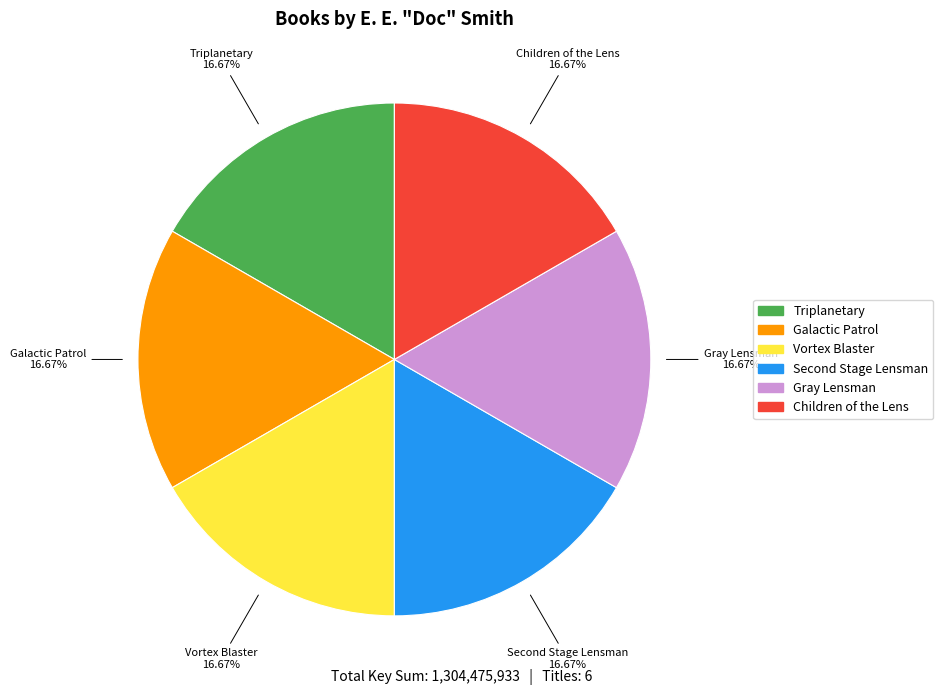

The Gray Lensman slice represents 27% of the pie. True or false?

False